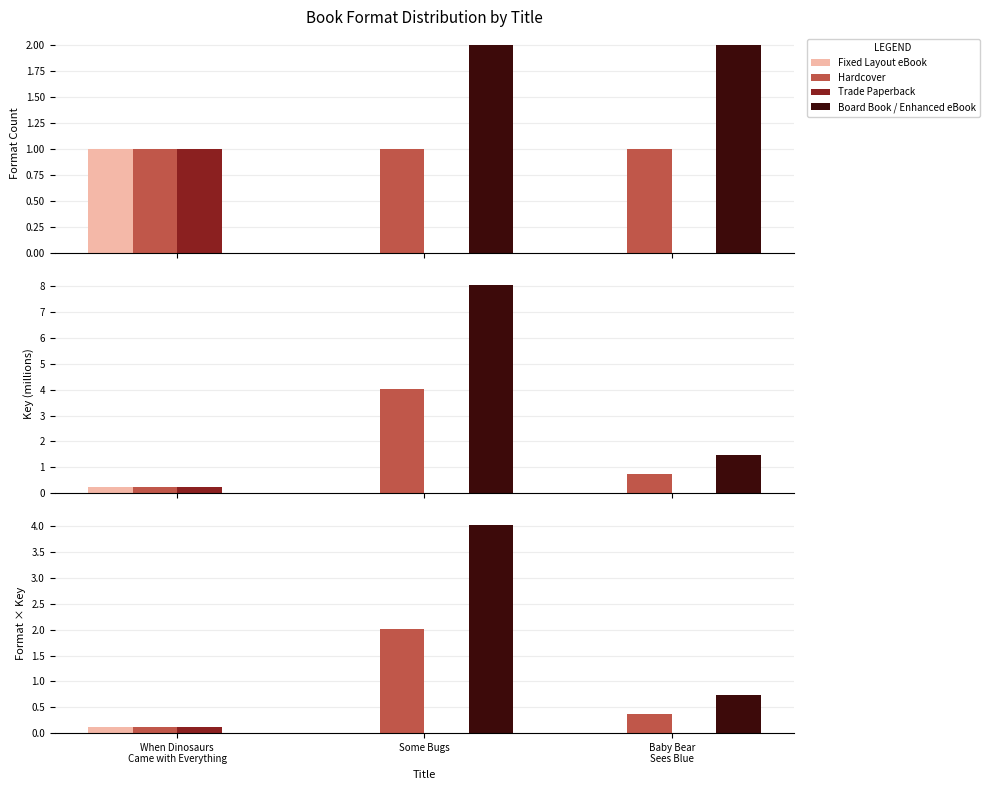

Which has a higher value, Some Bugs or Baby Bear
Sees Blue?

Some Bugs